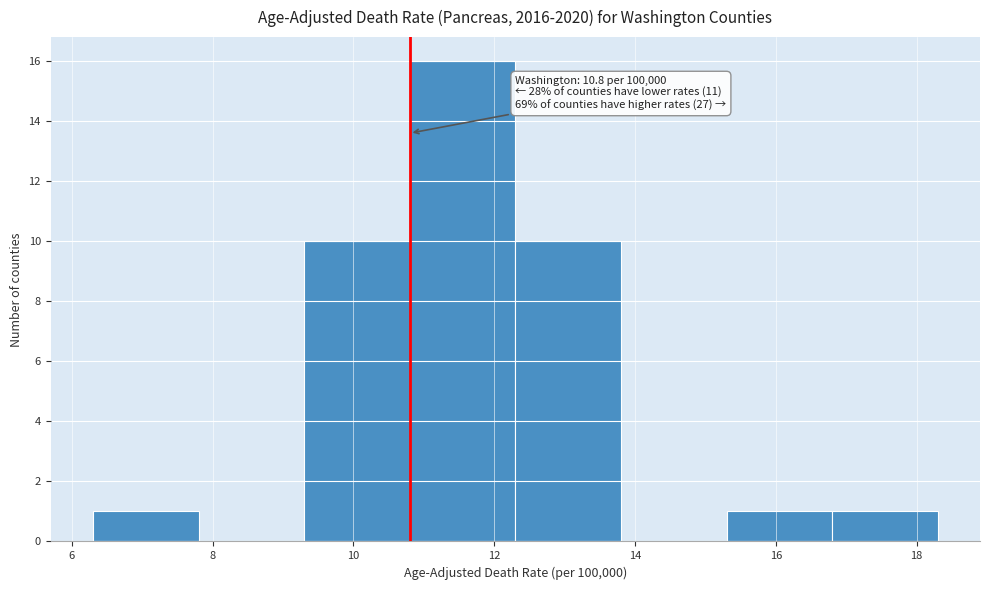

Which range on the x-axis has the tallest bar?

10.8 to 12.3